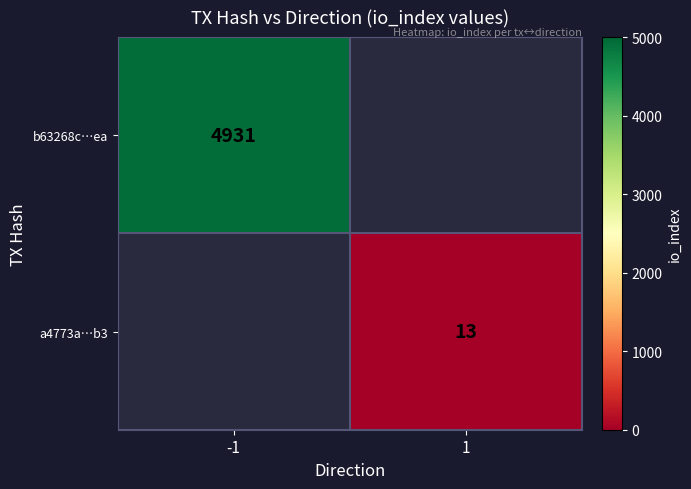

Which category has the lowest value across all series?

1